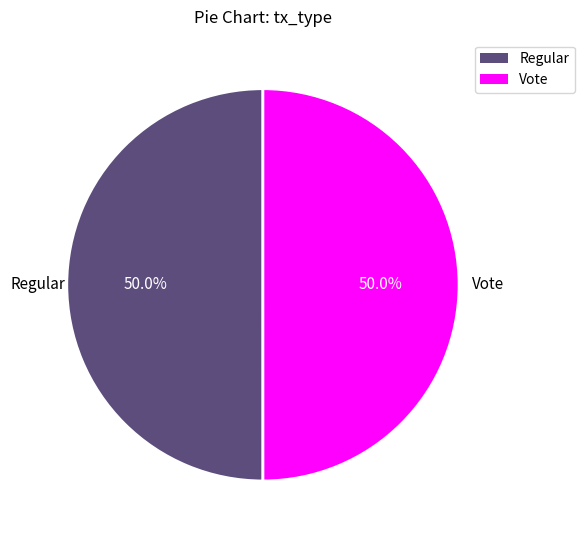

Approximately how many times larger is the value at Regular compared to Vote?

1.0